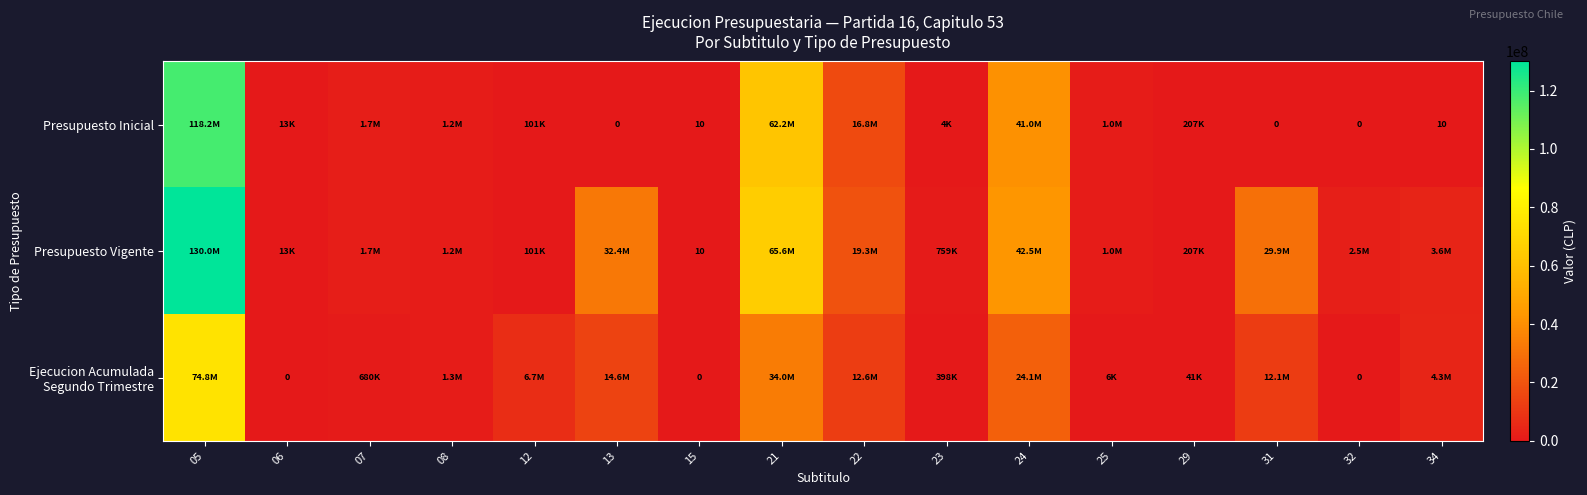

Rank the categories by Ejecucion Acumulada Segundo Trimestre value from highest to lowest.

05, 21, 24, 13, 22, 31, 12, 34, 08, 07, 23, 29, 25, 06, 15, 32